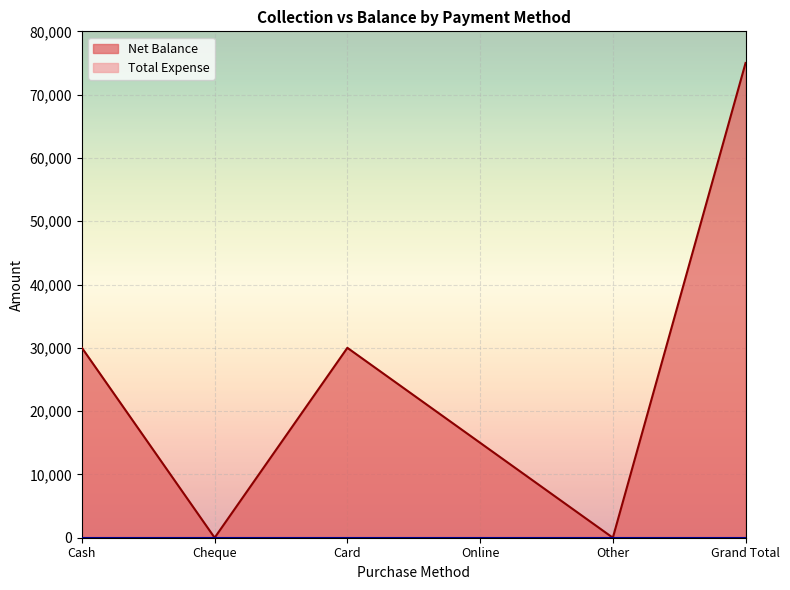

What is the difference between the maximum and minimum values?

75000